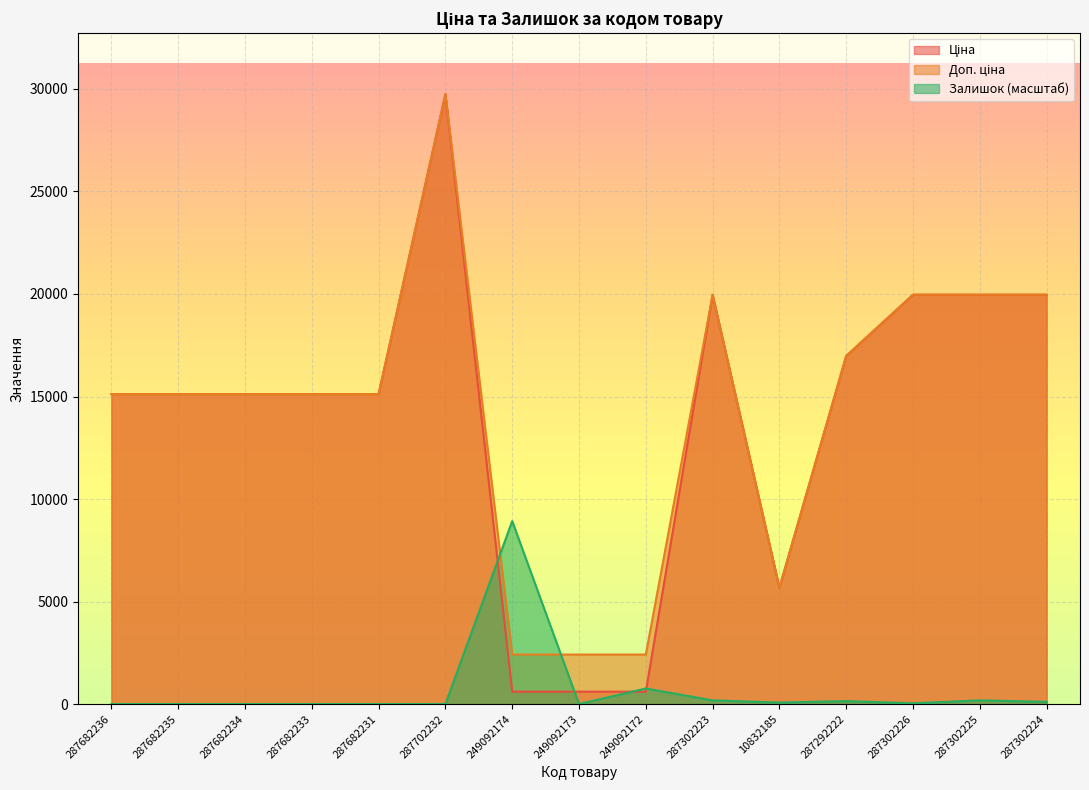

Is it true that Ціна equals 21044.4 at 287682236?

False